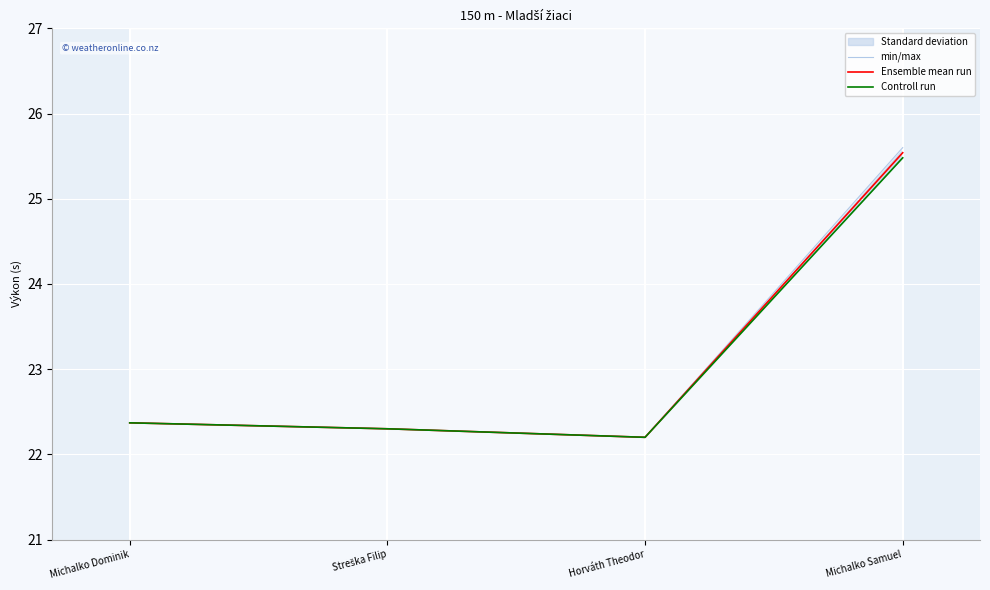

What is the label of the 4th point from the left?

Michalko Samuel